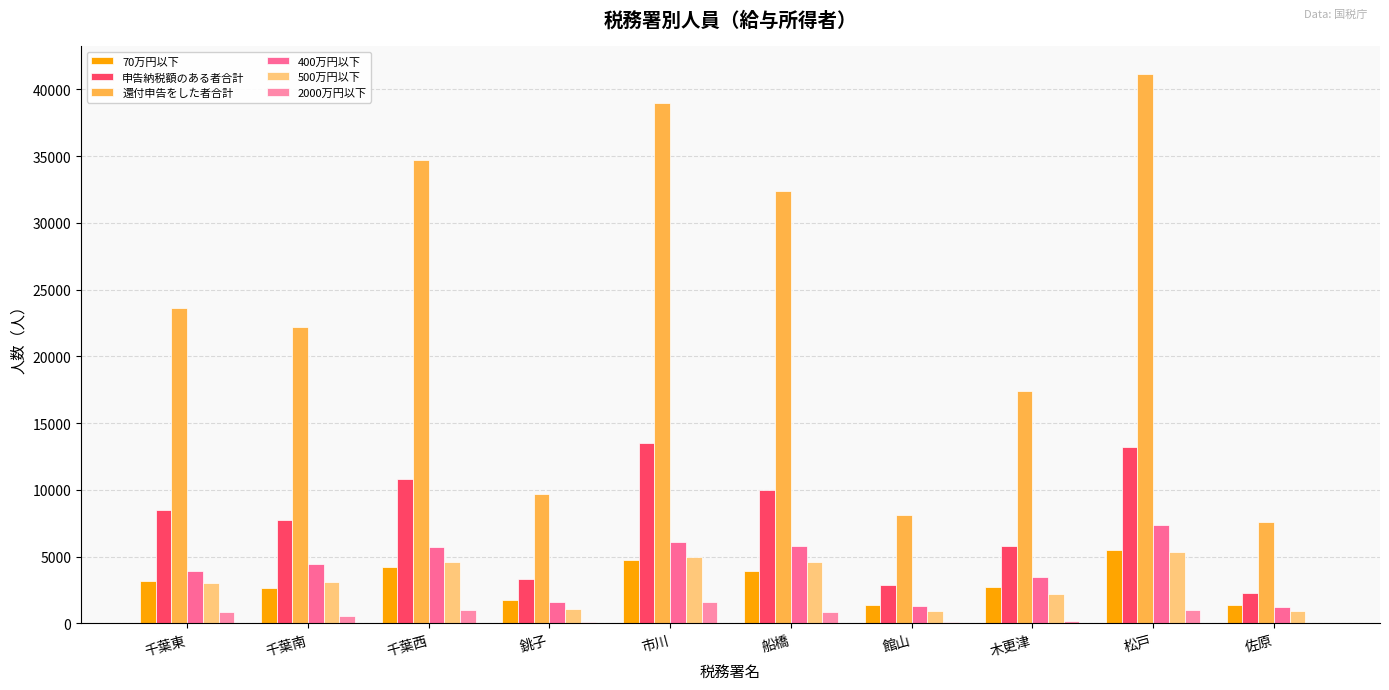

Reading left to right, what are all the values shown in this chart?

70万円以下: 3146	2664	4210	1732	4756	3941	1379	2716	5506	1376
申告納税額のある者合計: 8469	7734	10848	3334	13510	10028	2851	5778	13248	2308
還付申告をした者合計: 23655	22196	34713	9673	38969	32396	8146	17380	41161	7574
400万円以下: 3962	4449	5687	1613	6089	5826	1270	3451	7339	1236
500万円以下: 3036	3105	4612	1052	4961	4624	946	2229	5316	931
2000万円以下: 859	549	1013	122	1609	846	78	212	1002	58